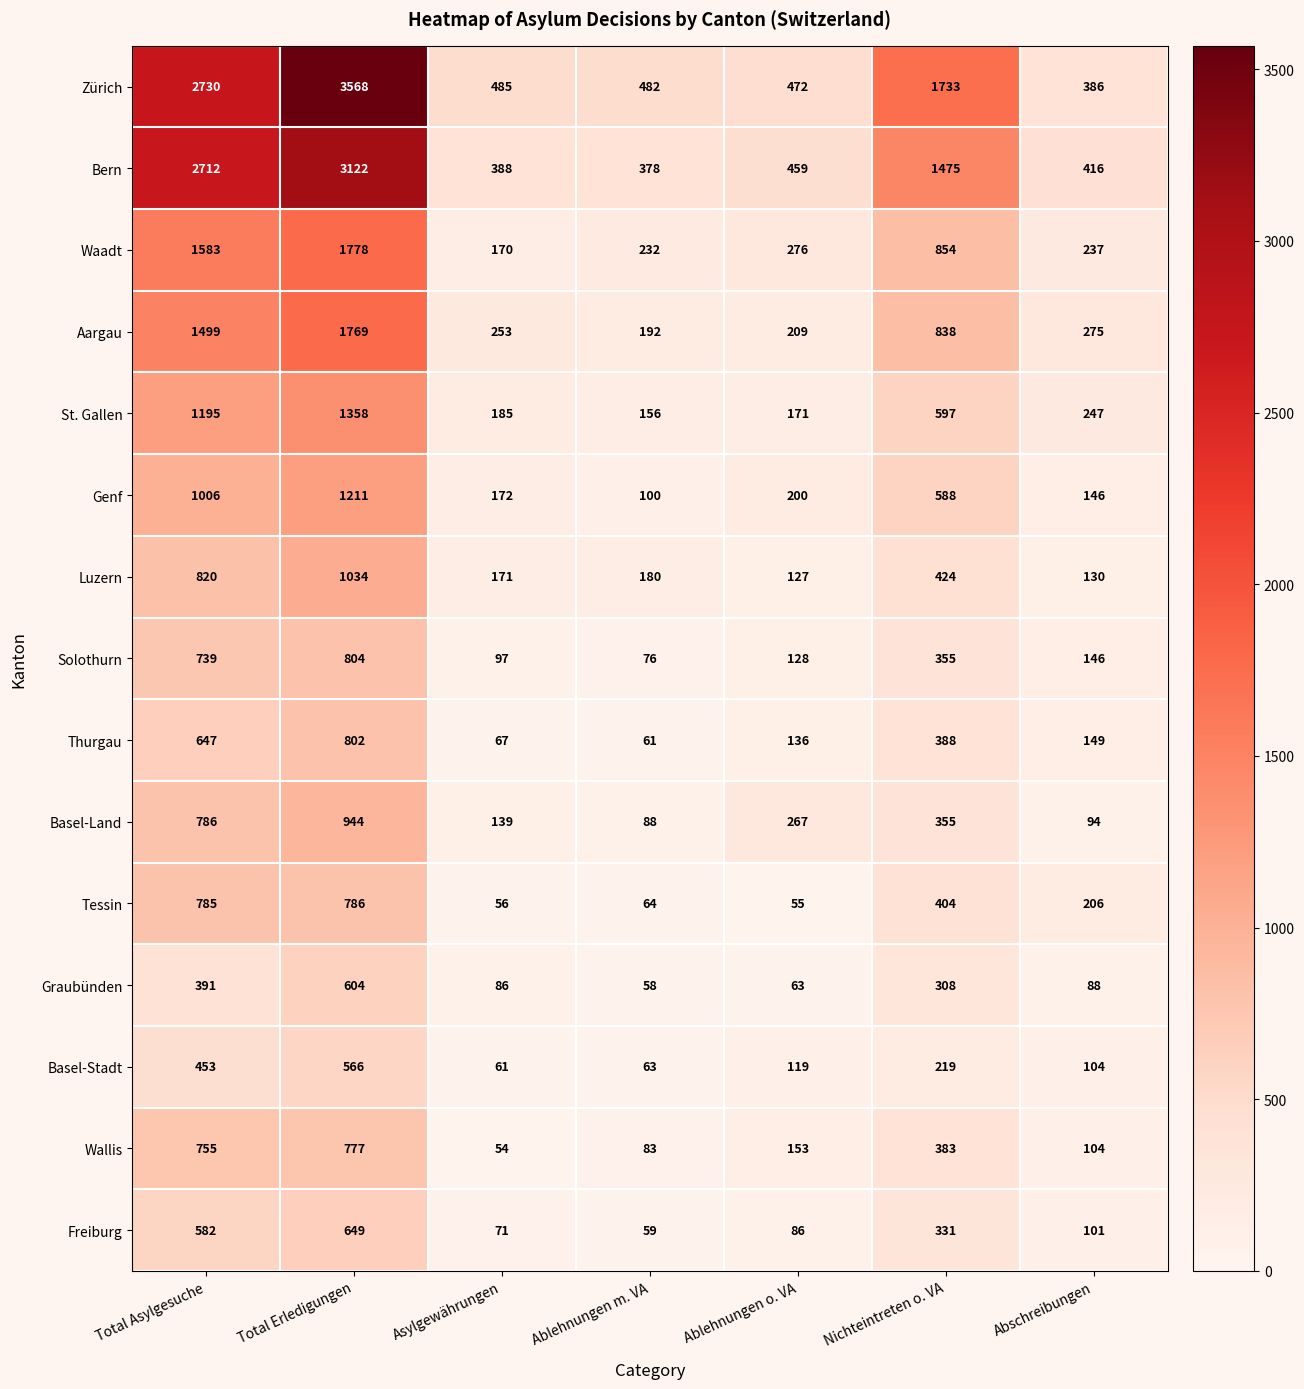

True or false: Bern has a value of 223 at Ablehnungen m. VA.

False